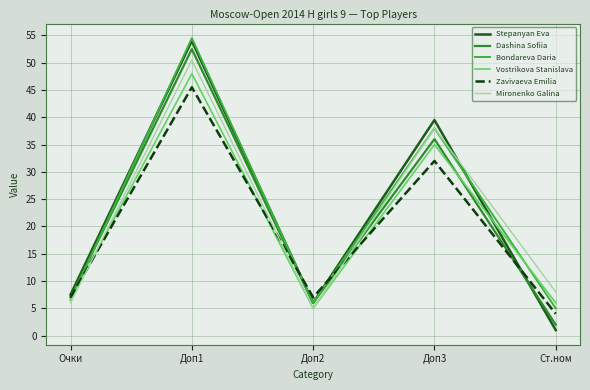

Reading left to right, what are all the values shown in this chart?

Stepanyan Eva: 7.5	54.0	6.0	39.5	1.0
Dashina Sofiia: 7.0	52.5	6.0	36.0	2.0
Bondareva Daria: 6.5	54.5	6.0	38.0	5.0
Vostrikova Stanislava: 6.5	48.0	5.0	35.0	6.0
Zavivaeva Emilia: 7.0	45.5	7.0	32.0	4.0
Mironenko Galina: 6.0	50.5	5.0	38.0	8.0